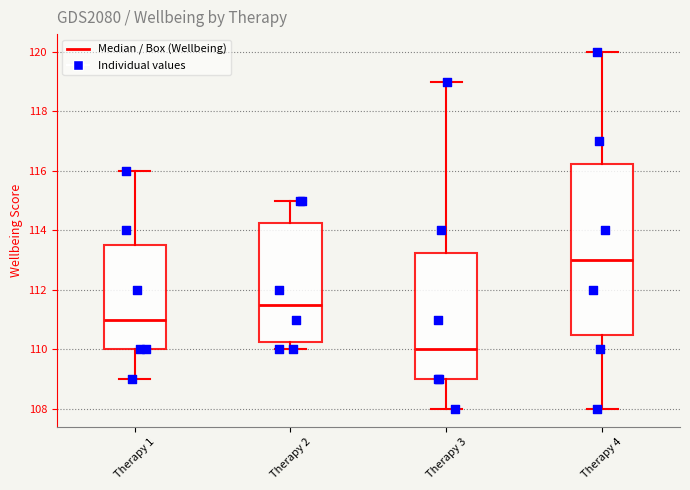

Comparing the boxes themselves (not the whiskers), which one is the tallest?

Therapy 4